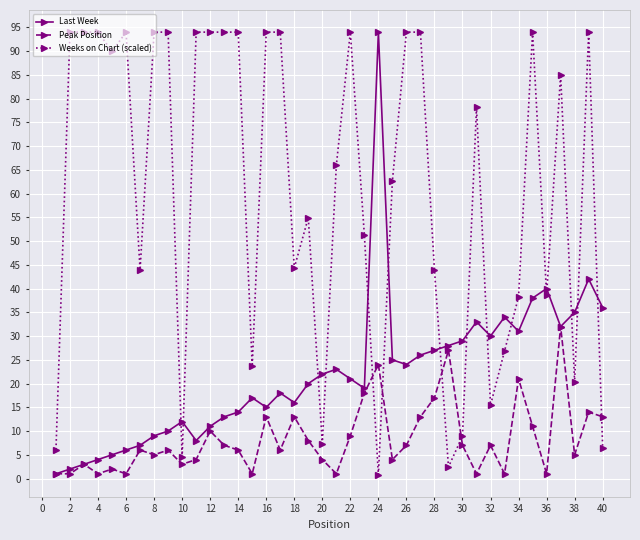

What is the minimum value for Last Week?

1.0